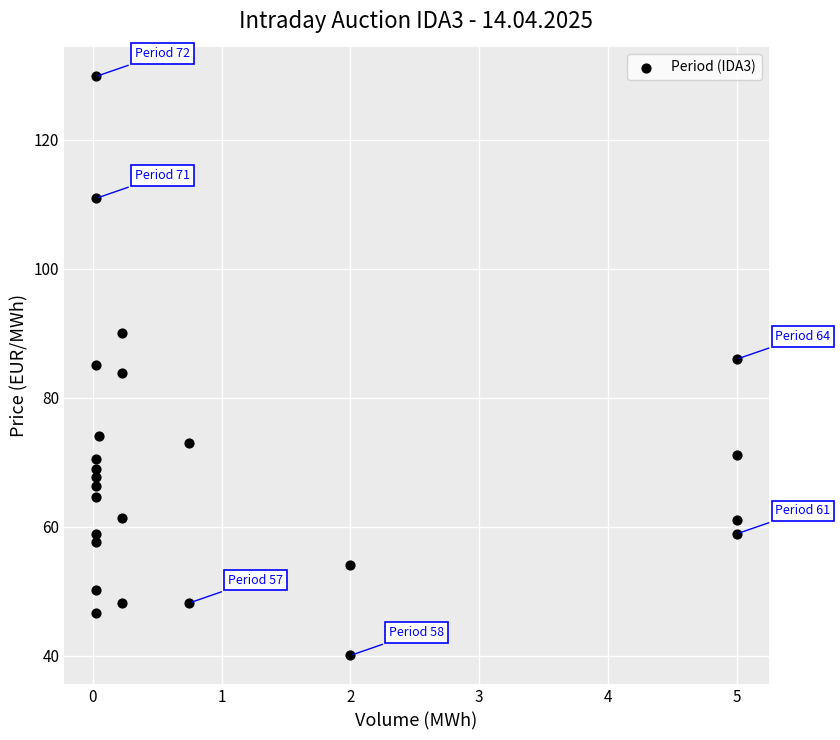

What is the range of X values (max minus min)?

5.0